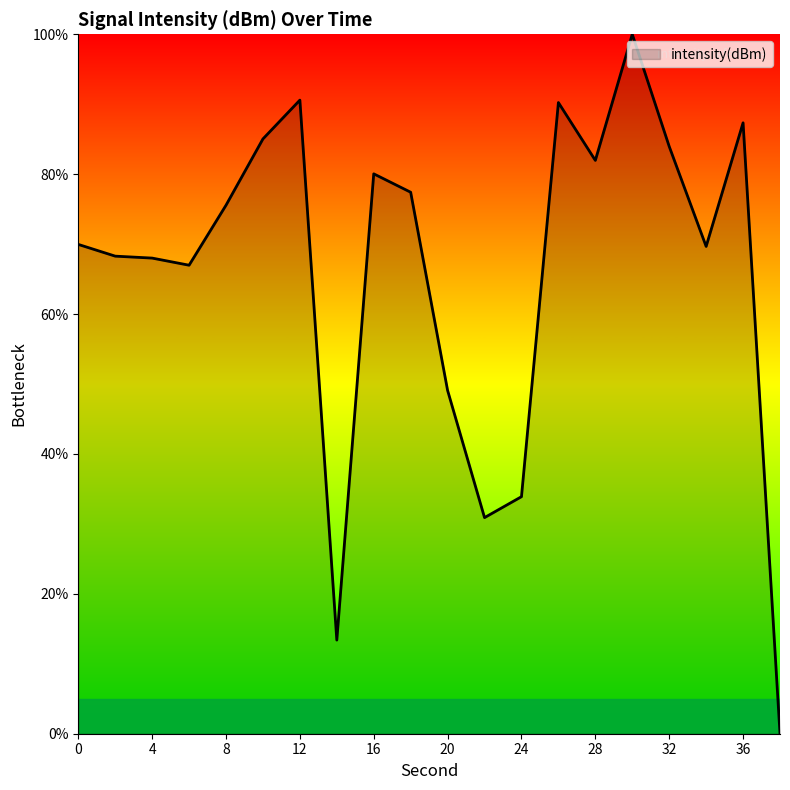

What is the greatest value displayed?

100.0